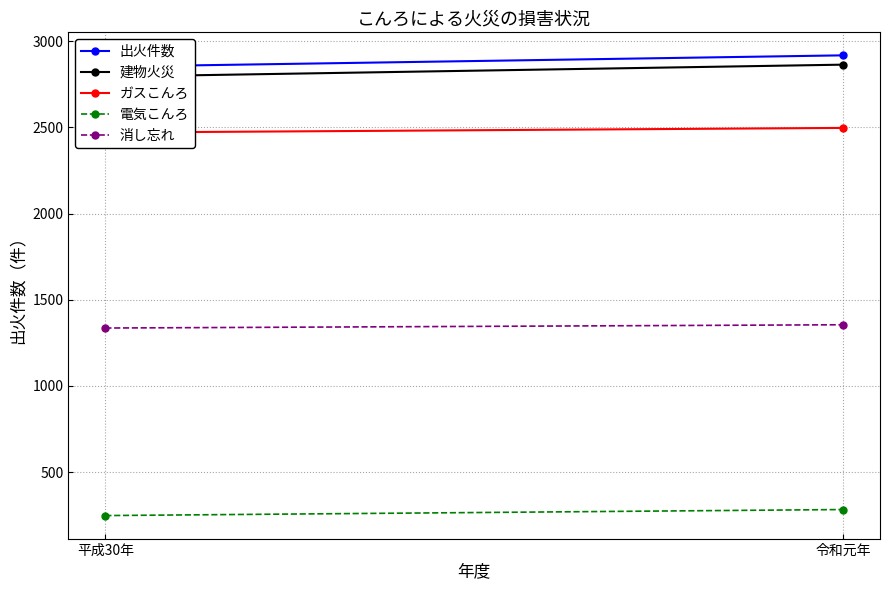

How many lines are shown in the chart?

5